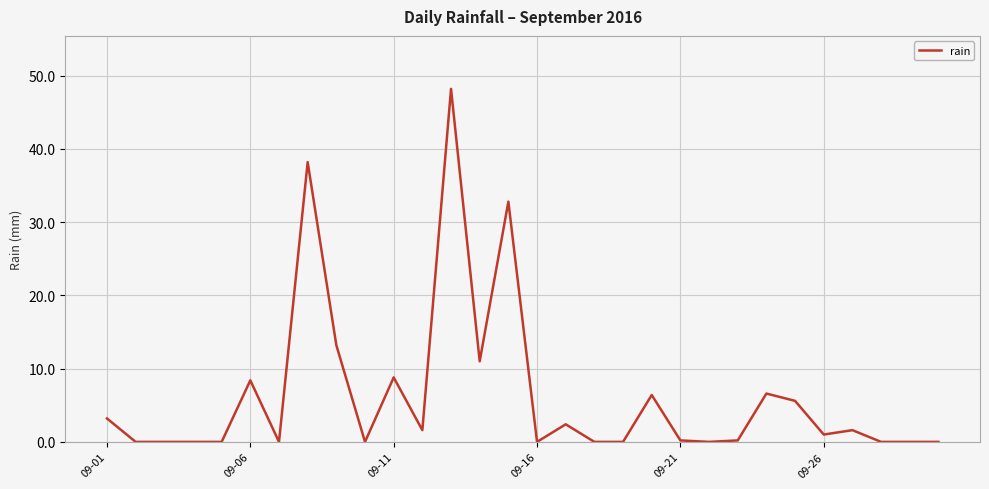

What is the difference between the maximum and minimum values?

48.2